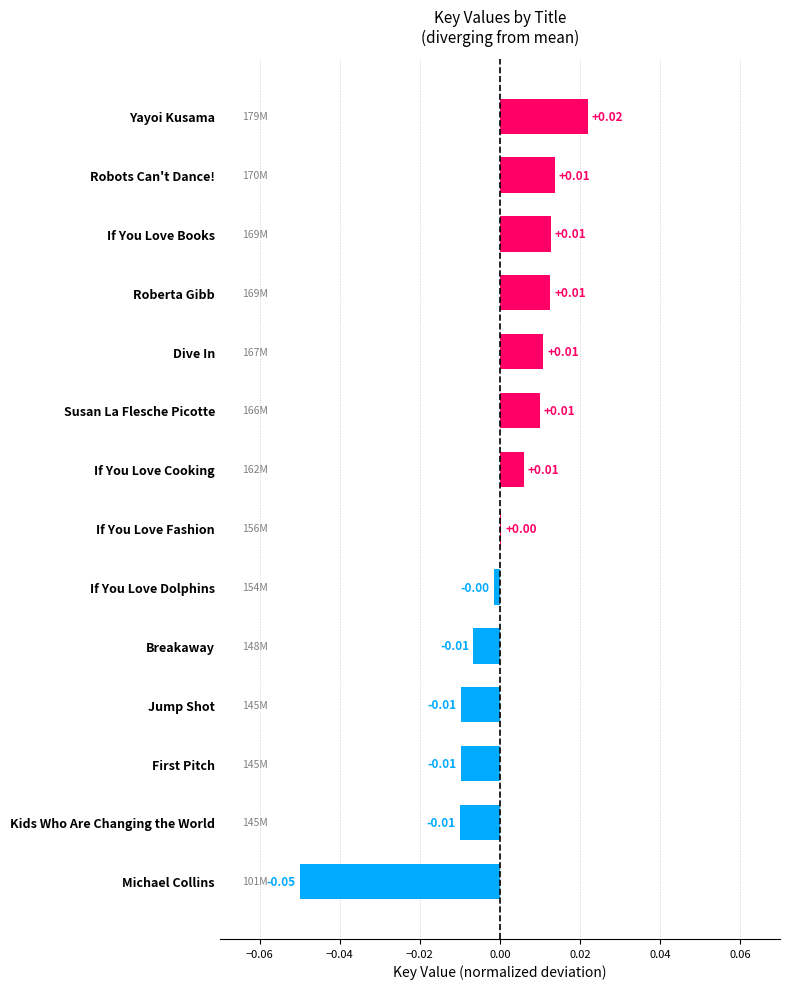

Which label corresponds to the largest value in the chart?

Yayoi Kusama